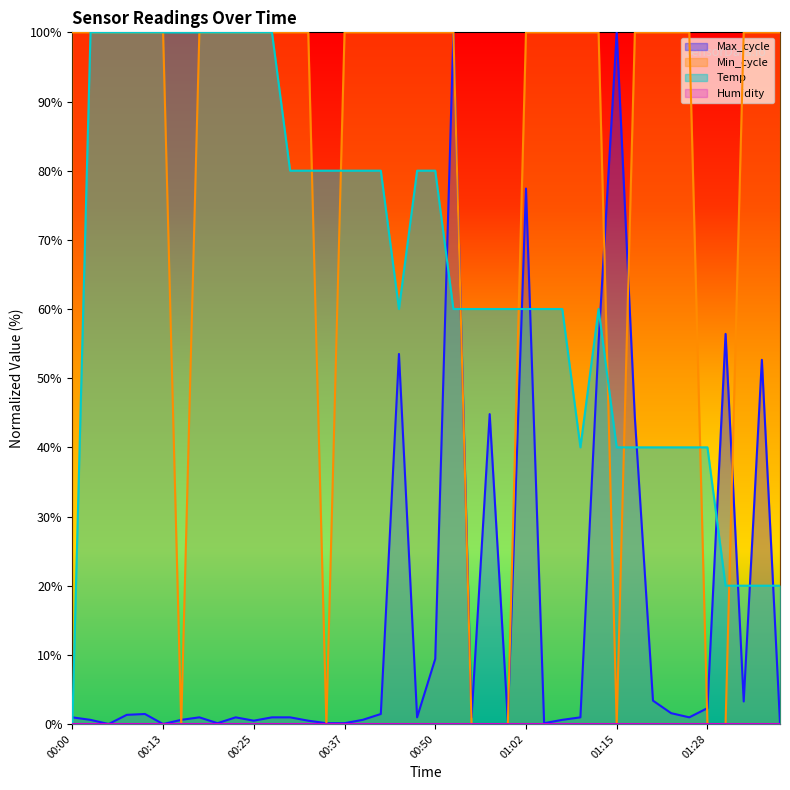

At which label does Max_cycle reach its peak?

01:15